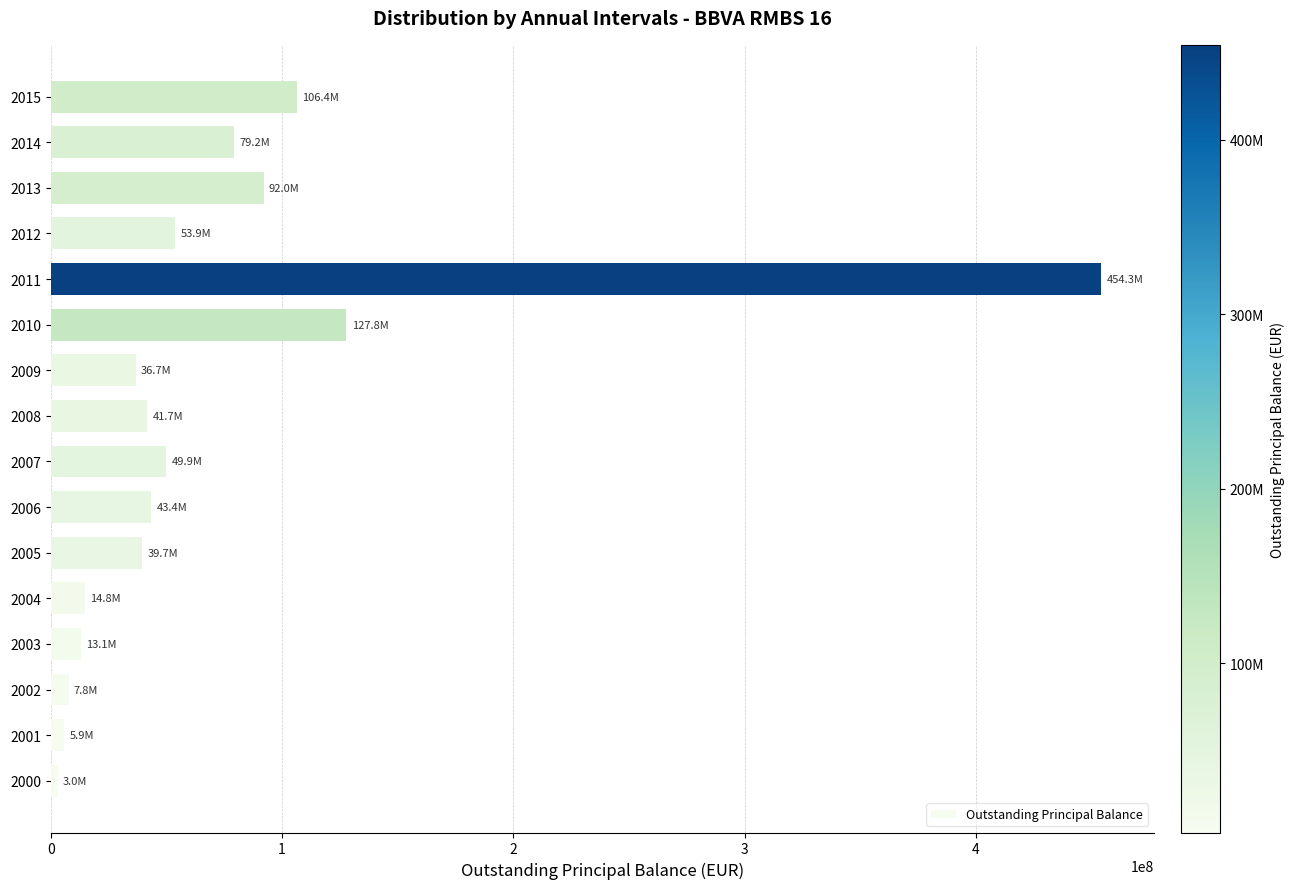

The value at 2006 is 60160598.7. True or false?

False